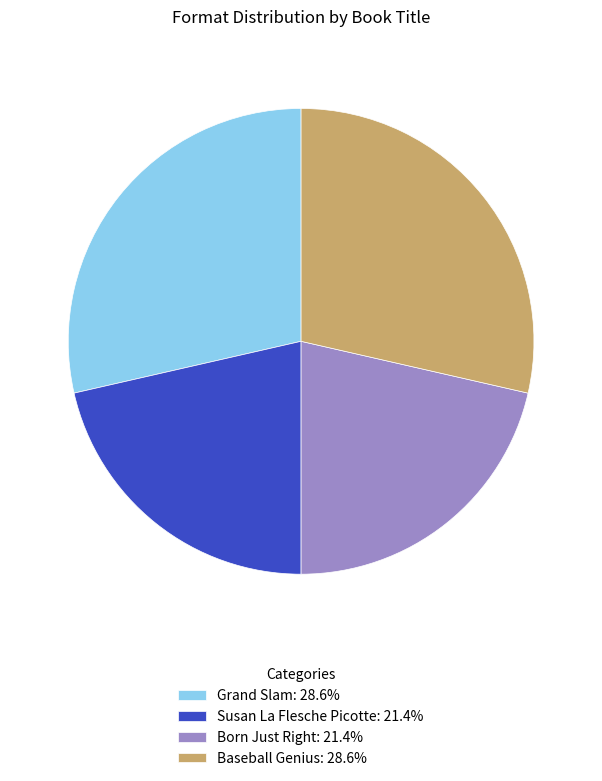

Is it true that Grand Slam is 21% of the pie?

False